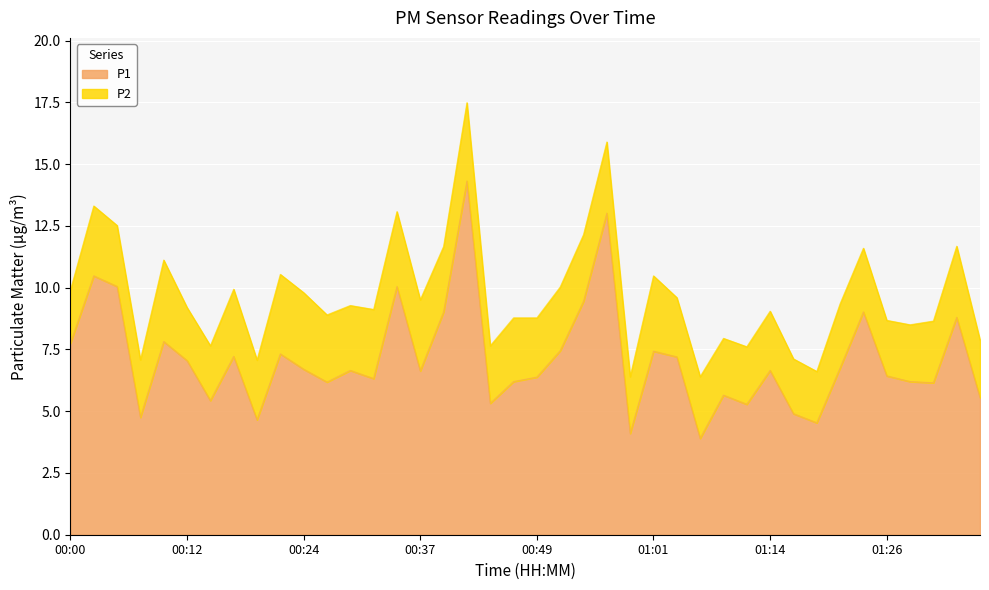

What is the maximum value shown in the chart?

14.3